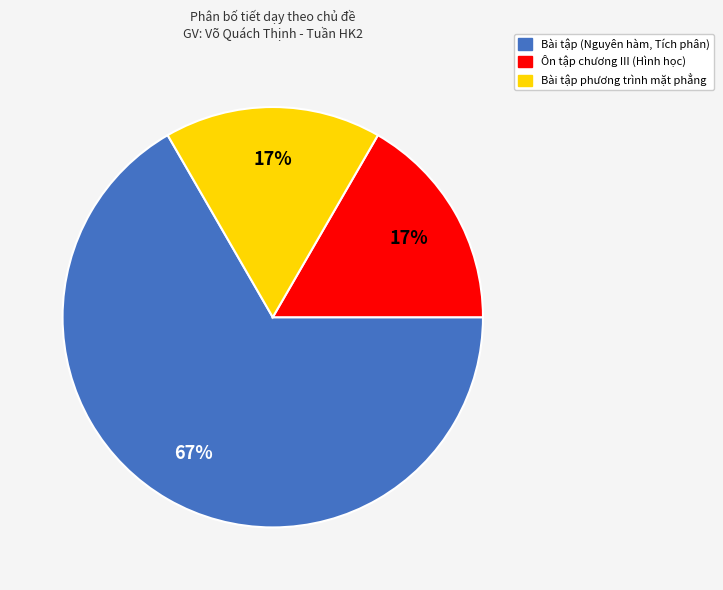

Is it true that Bài tập (Nguyên hàm, Tích phân) is 61% of the pie?

False